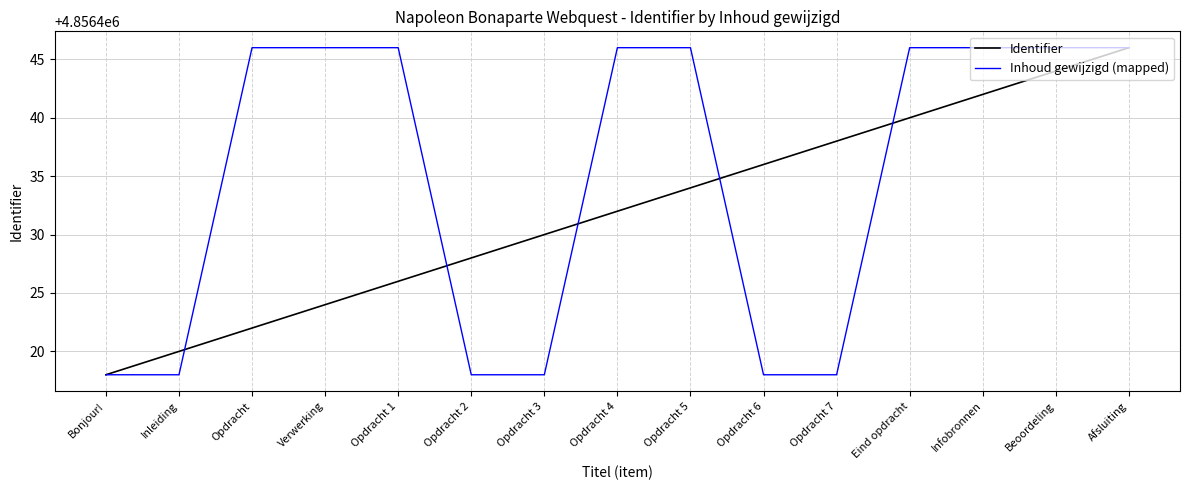

Is this an area chart (filled region under the line)?

No